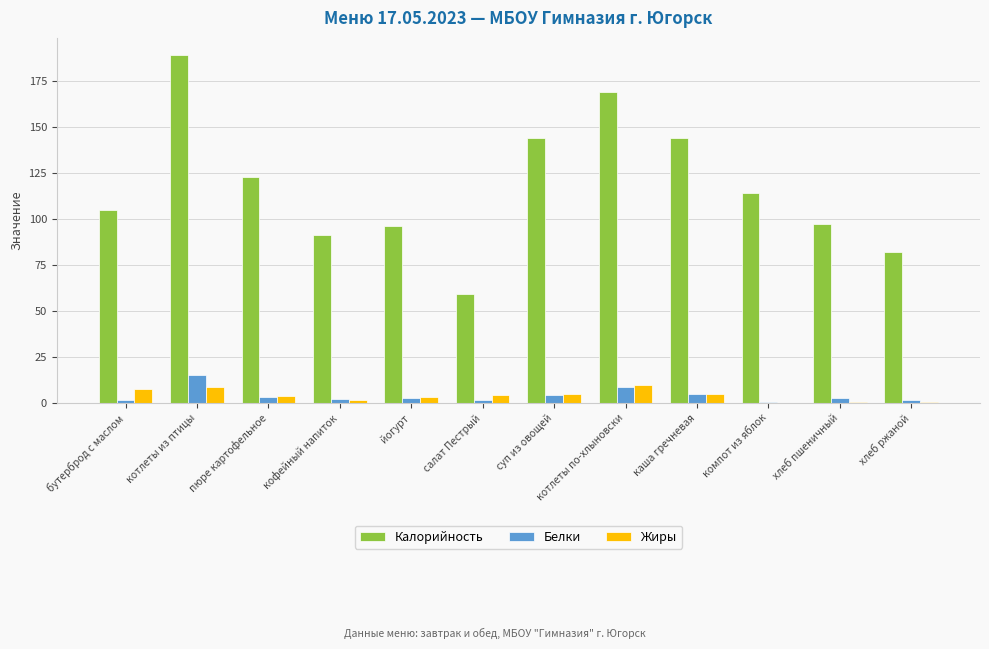

What is the total value across all series at пюре картофельное?

129.8